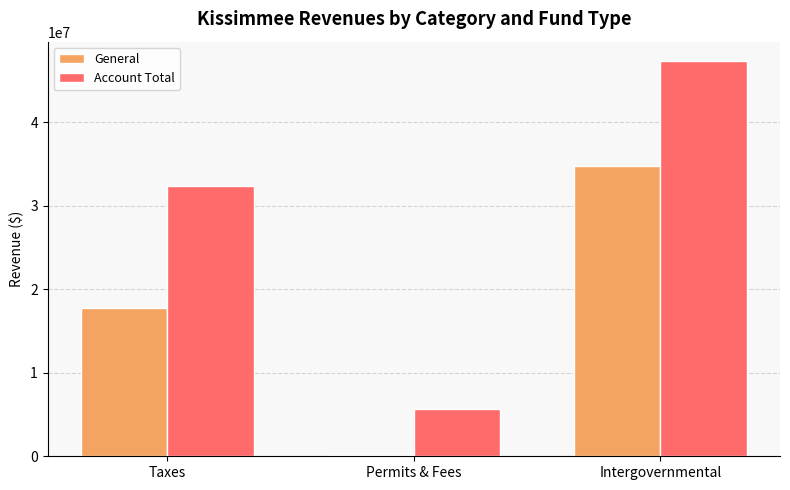

What is the lowest value of the General series?

180847